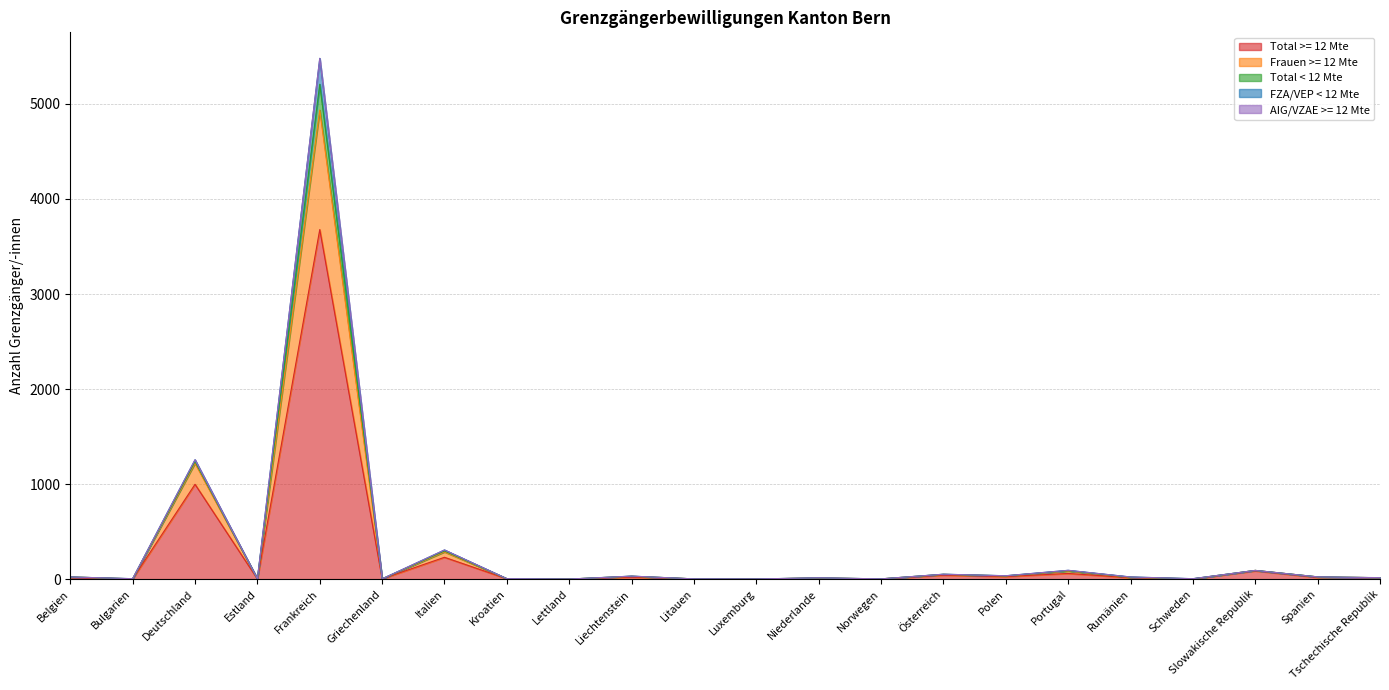

What is the label of the 10th point from the left?

Liechtenstein